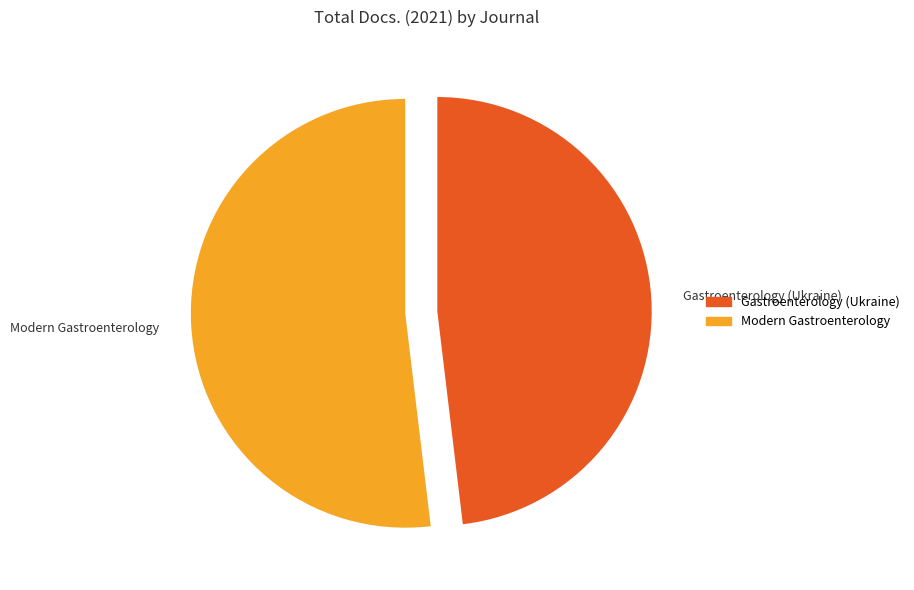

Do Gastroenterology (Ukraine) and Modern Gastroenterology together represent more than half of the pie?

Yes